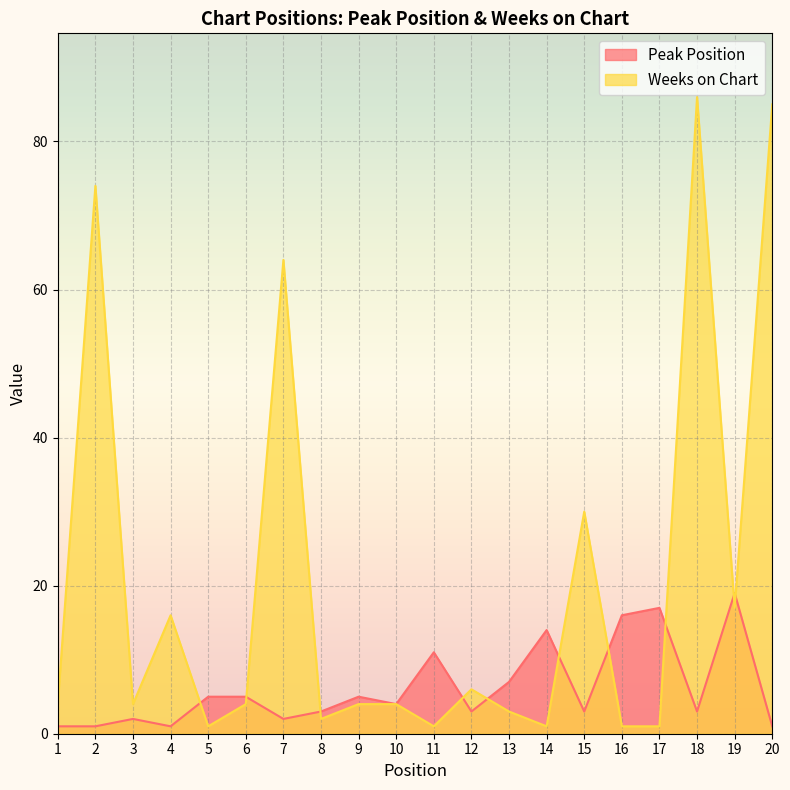

What is the difference between the Weeks on Chart values at 7 and 8?

62